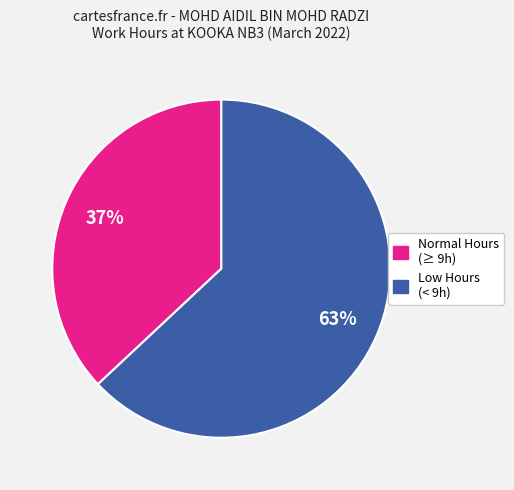

The Normal Hours (≥ 9h) slice represents 37% of the pie. True or false?

True